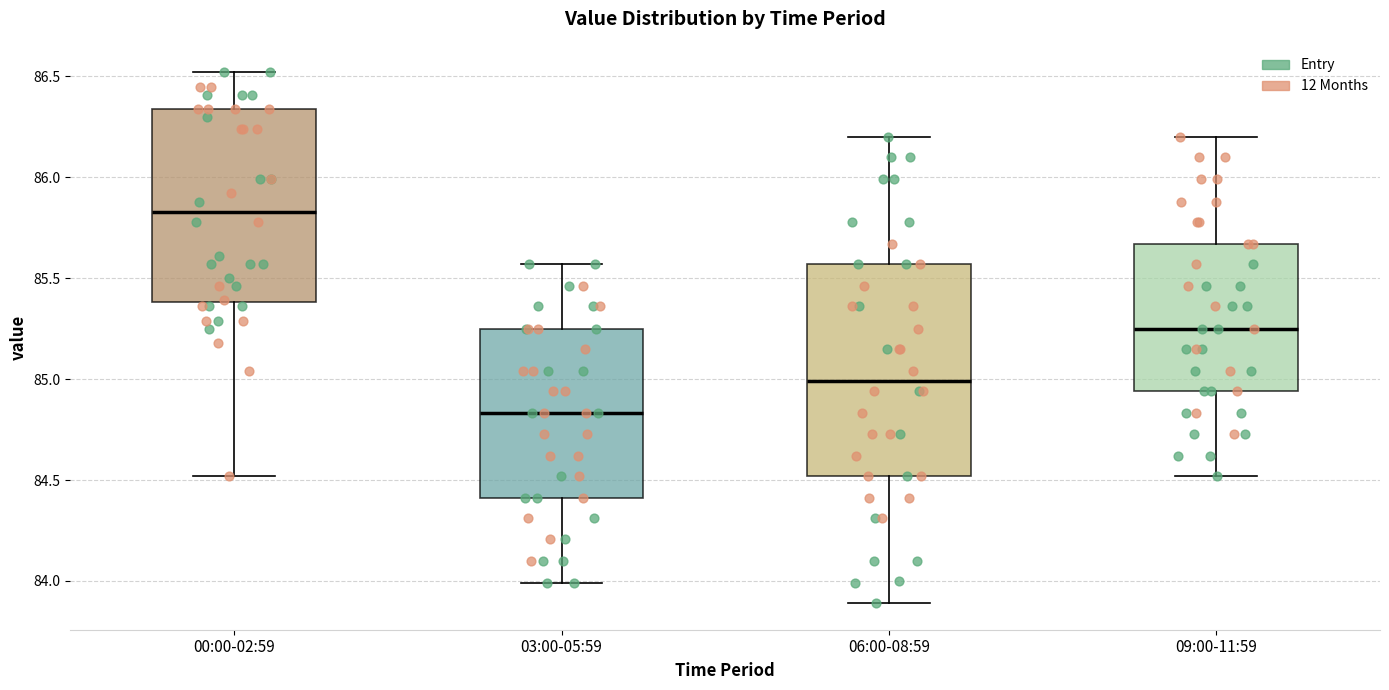

Which box is the tallest, from its lower edge to its upper edge?

06:00-08:59